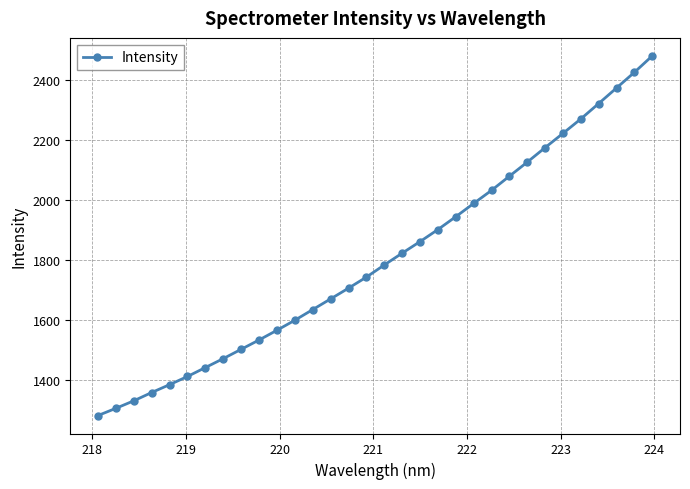

What is the greatest value displayed?

2478.7